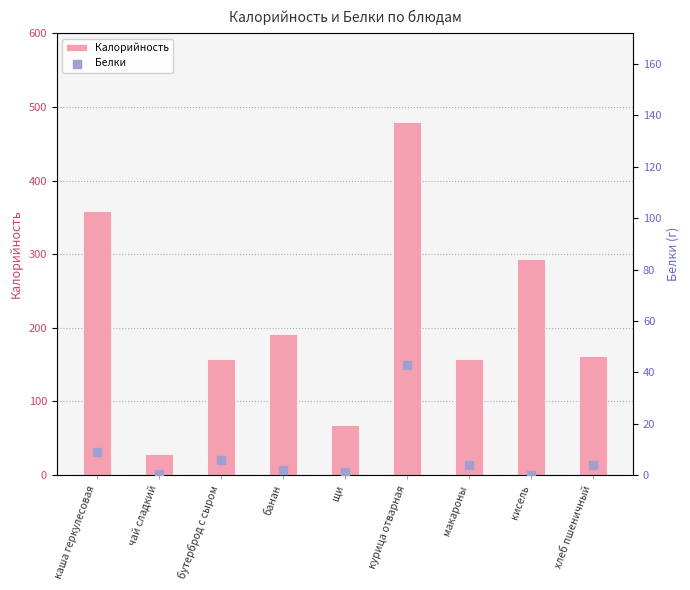

Which series reaches the minimum Y coordinate?

Белки